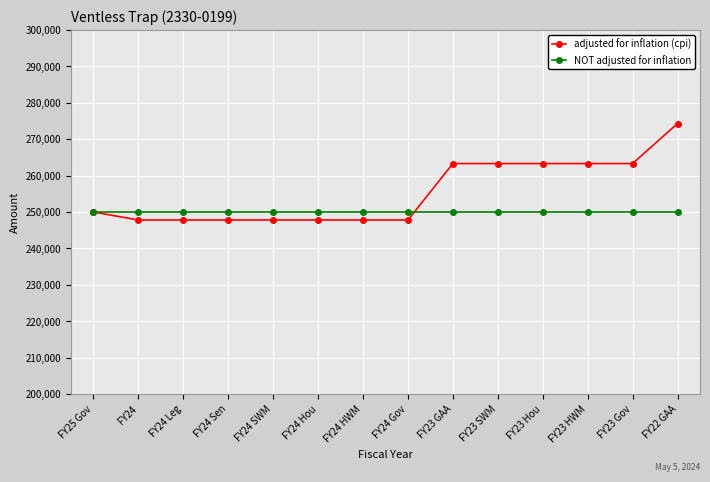

The NOT adjusted for inflation series shows 106693 at FY23 HWM. True or false?

False